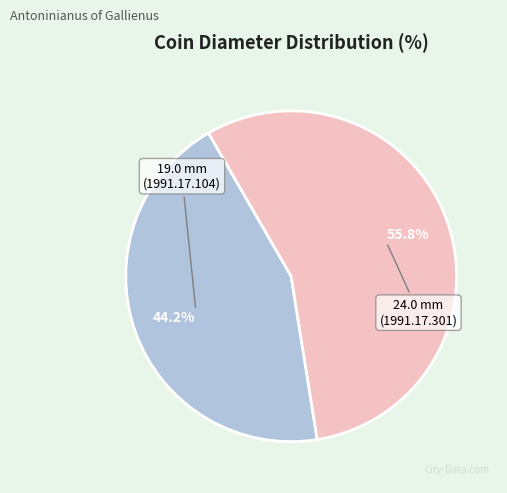

Is there a majority slice in this chart?

Yes